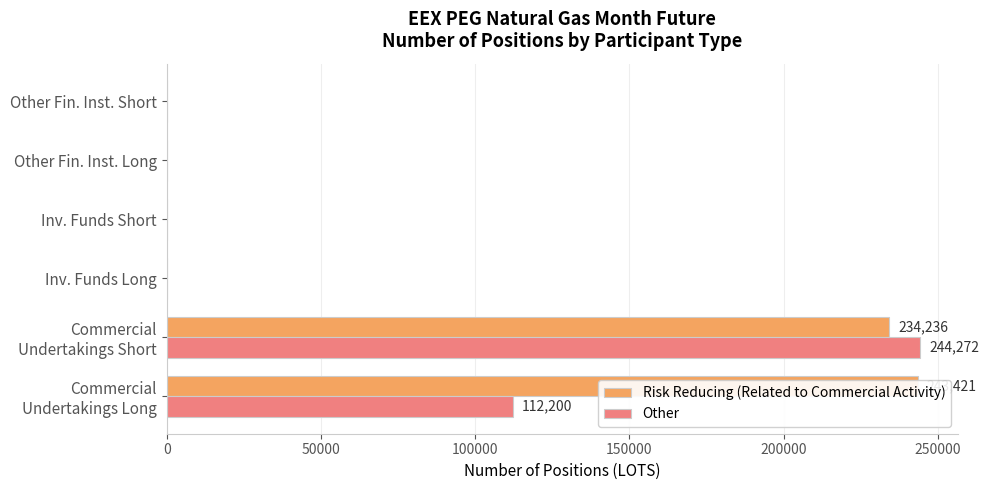

How many data points in Risk Reducing (Related to Commercial Activity) are above 0?

2